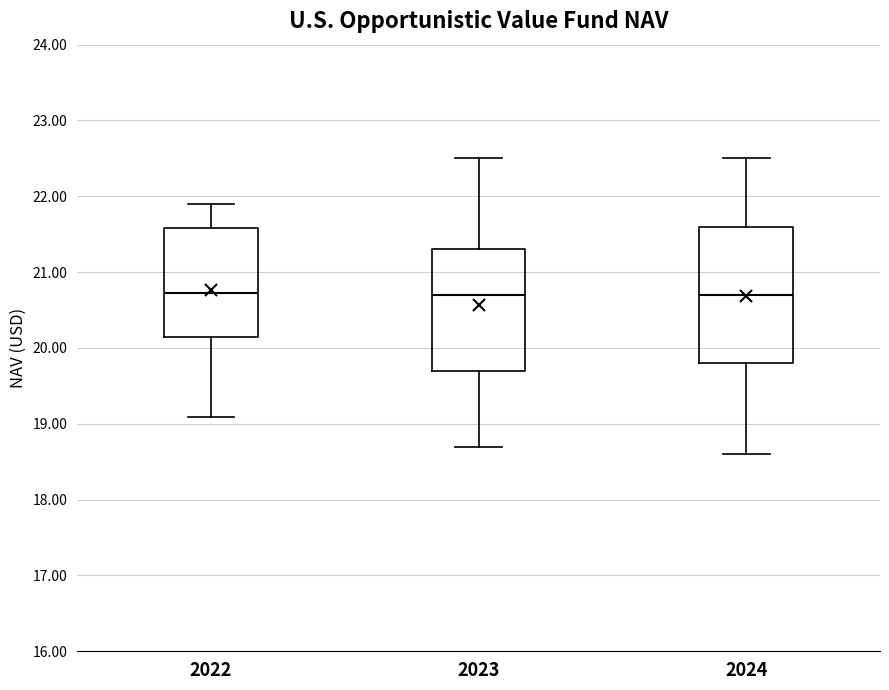

Where is the upper edge of the box at x = 2022 on the y-axis? The values are not printed on the chart, so give them approximately, as read against the axis.

21.6